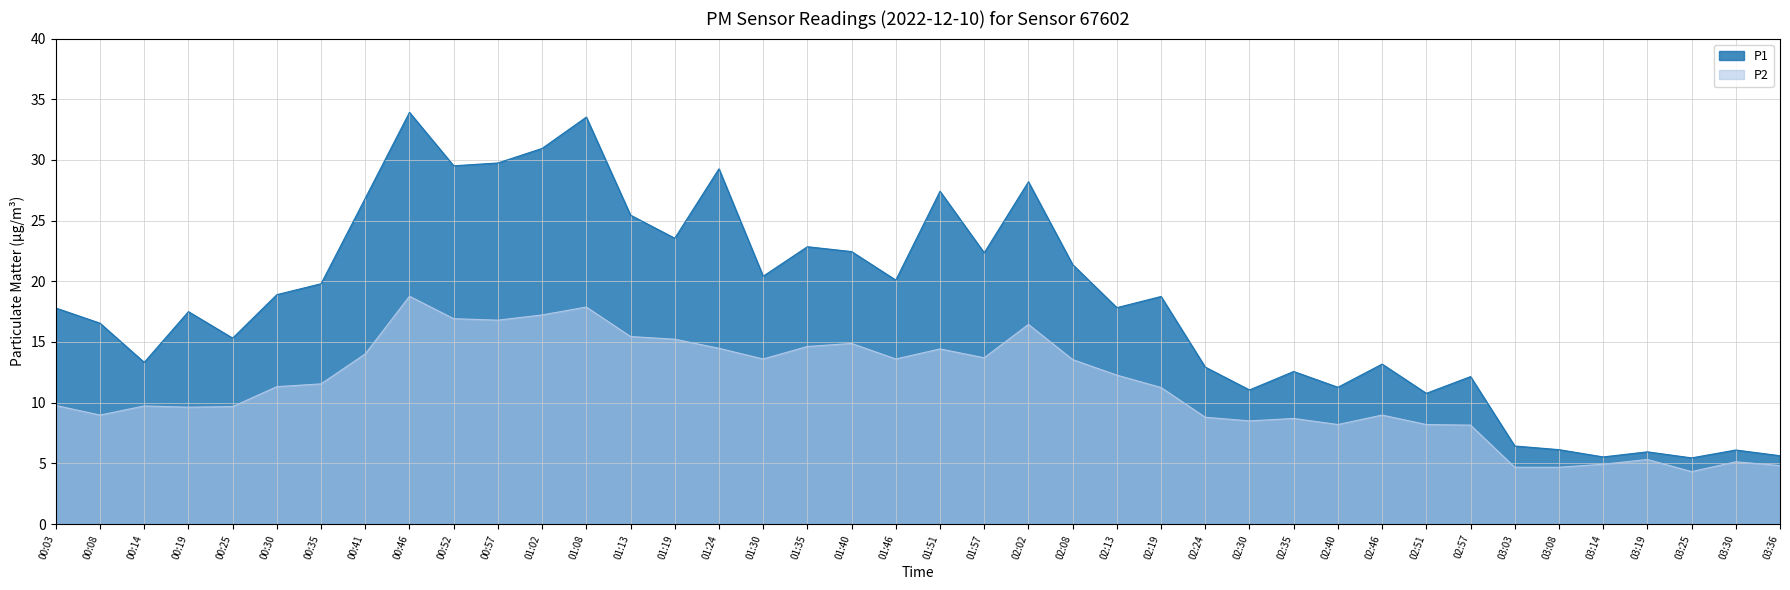

Between 02:57 and 03:36, which series saw the biggest shift?

P1